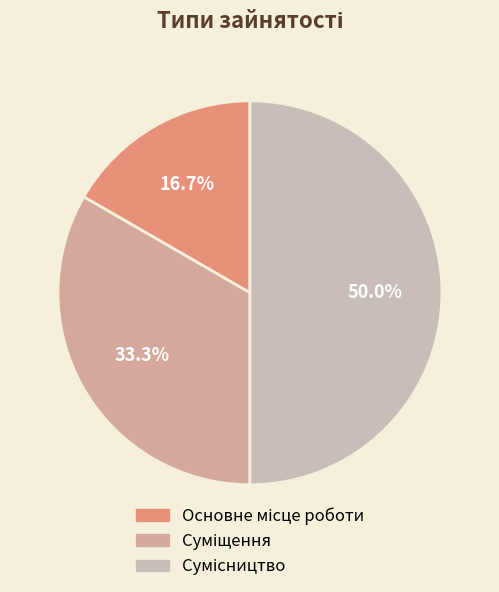

How many segments does this pie chart have?

3